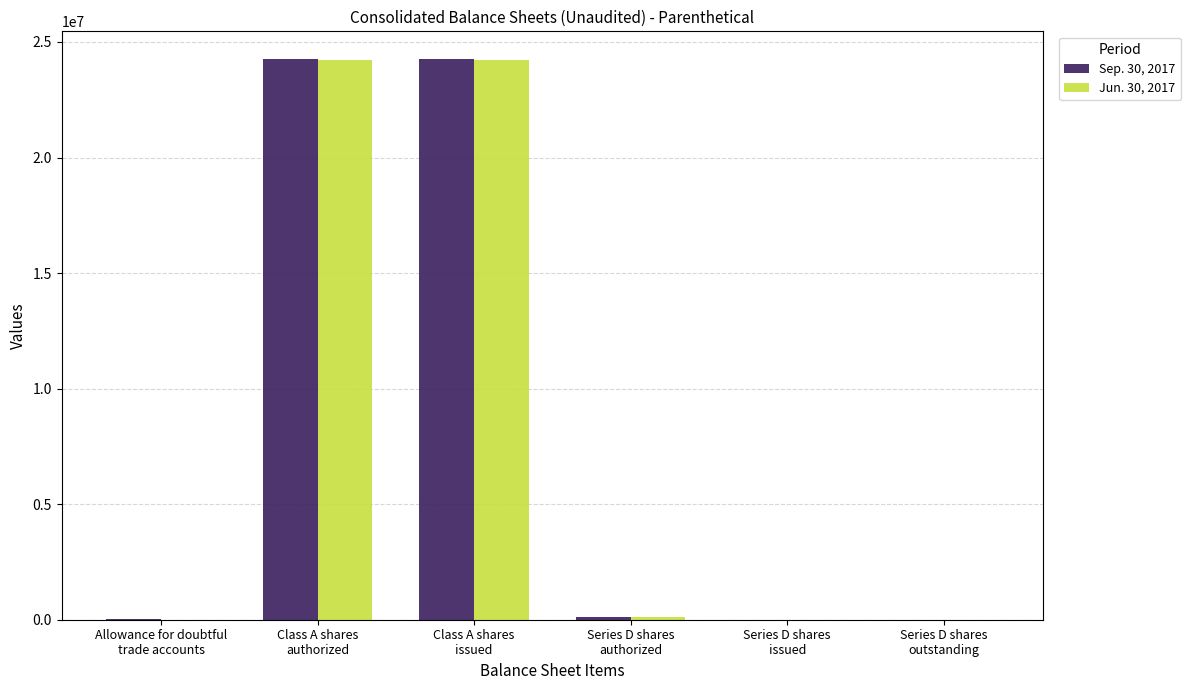

What is the highest value of the Sep. 30, 2017 series?

24247826